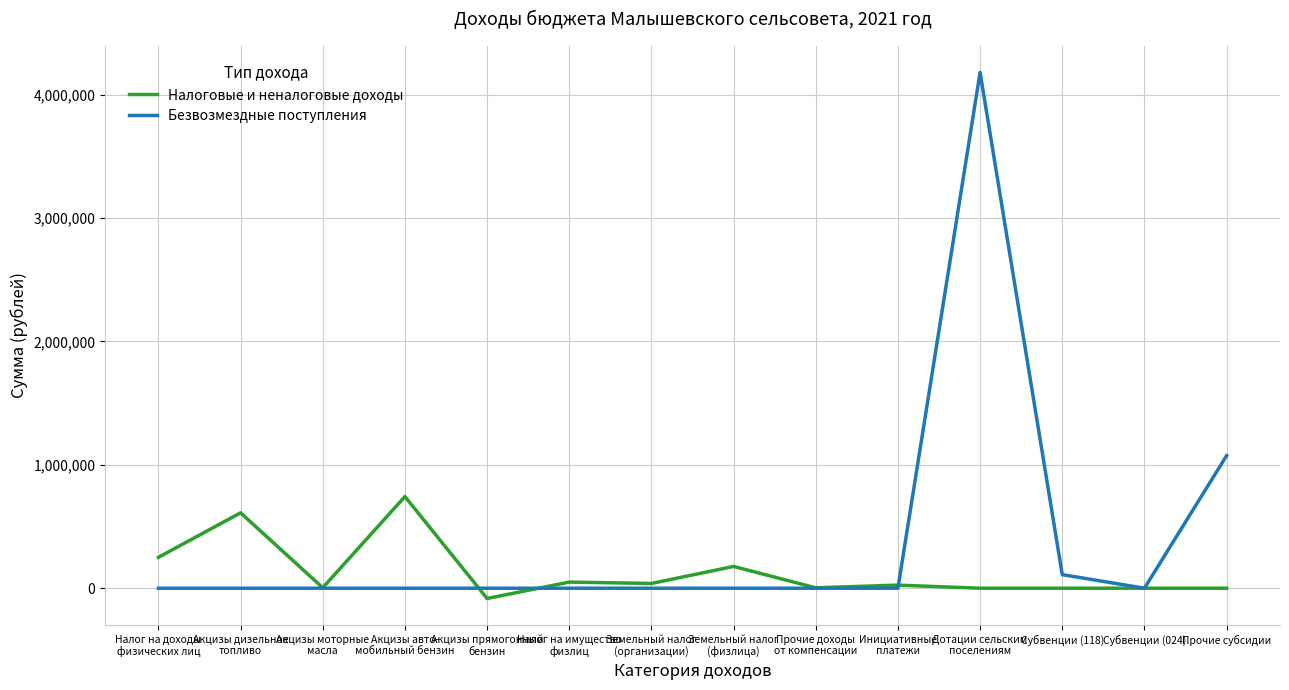

The value of Налоговые и неналоговые доходы at Субвенции (024) is 414130.5. True or false?

False